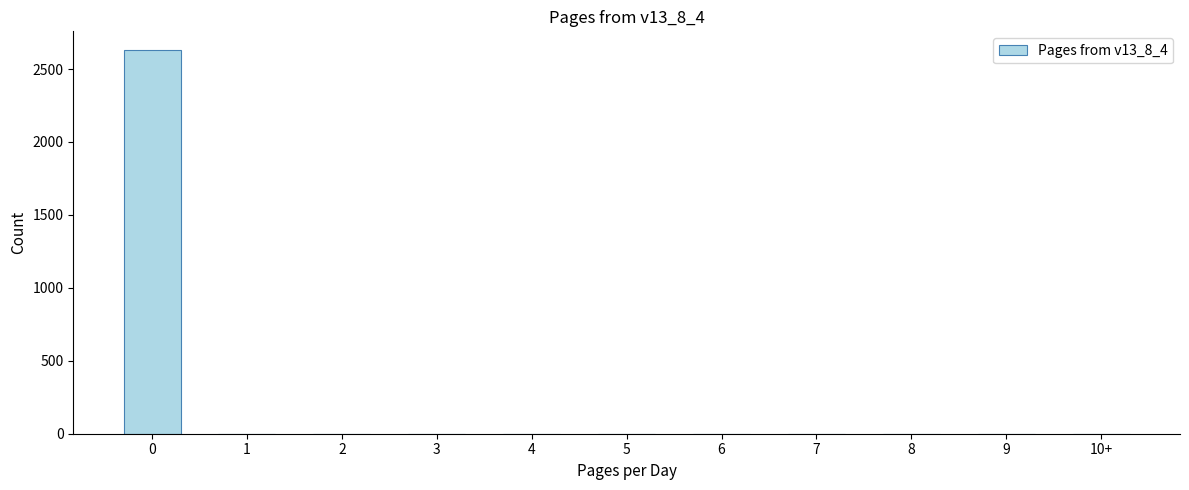

What is the maximum value shown in the chart?

2627